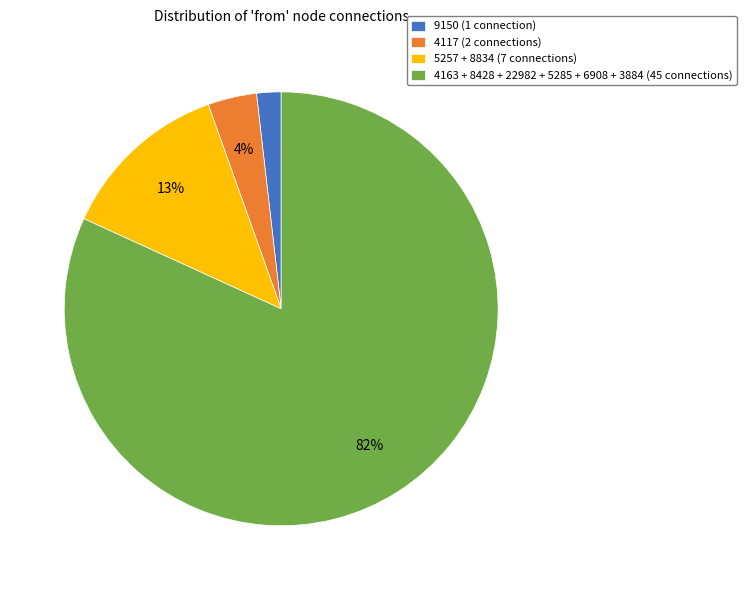

To the nearest percent, what portion does 5257 + 8834 (7 connections) represent?

13%